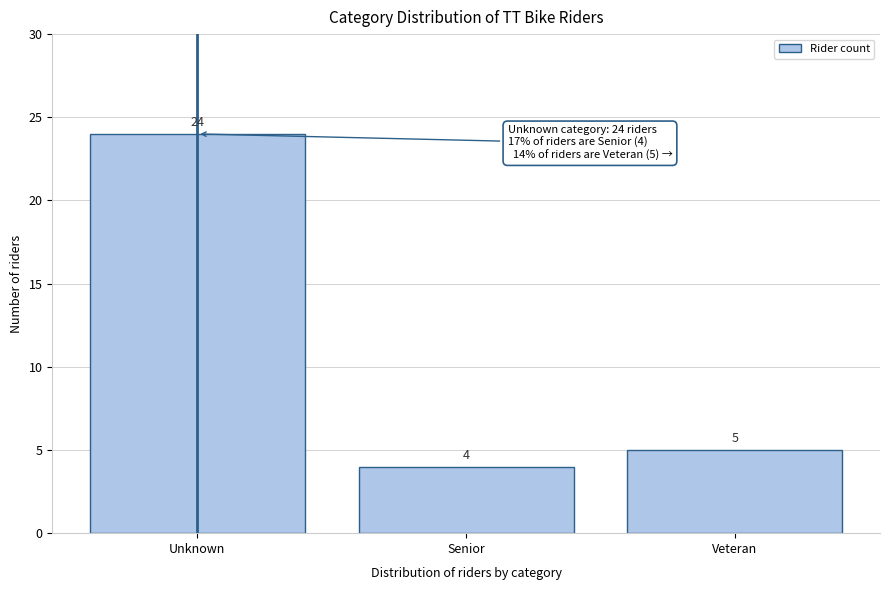

Reading left to right, what are all the values shown in this chart?

Unknown=24	Senior=4	Veteran=5